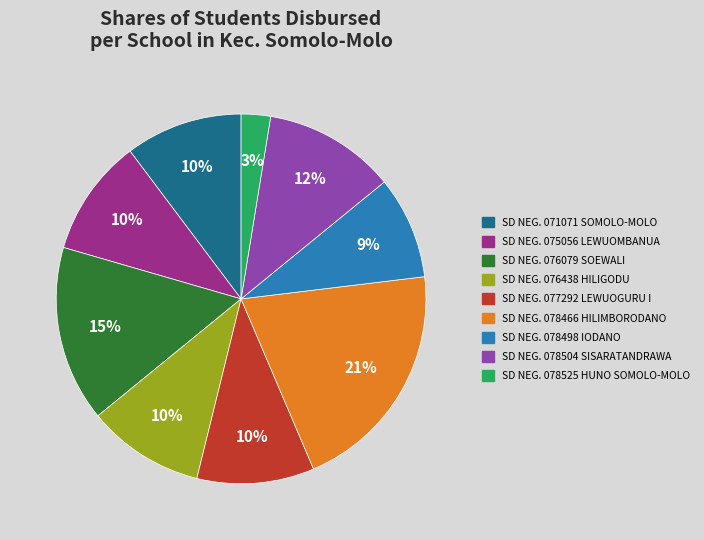

Does any single category account for the majority?

No